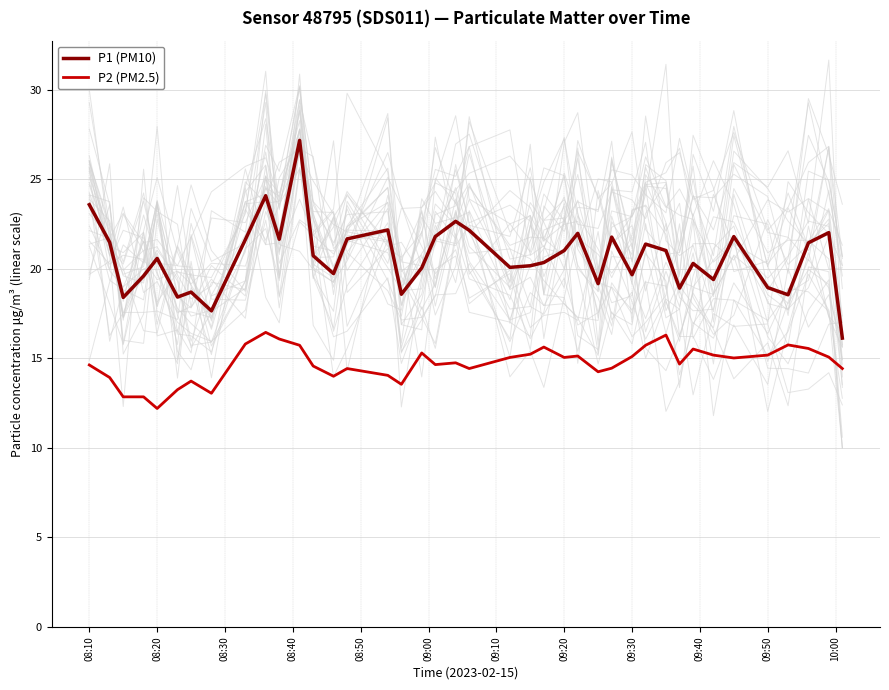

Reading right to left, what are all the values shown in this chart?

P1 (PM10): 16.1	22.0	21.4	18.6	18.9	21.8	19.4	20.3	18.9	21.0	21.4	19.7	21.8	19.2	22.0	21.0	20.4	20.2	20.1	22.1	22.6	21.8	20.1	18.6	22.2	21.7	19.7	20.7	27.2	21.6	24.1	21.6	17.6	18.7	18.4	20.6	19.6	18.4	21.5	23.6
P2 (PM2.5): 14.4	15.1	15.6	15.8	15.2	15.0	15.2	15.5	14.7	16.3	15.7	15.1	14.4	14.2	15.1	15.1	15.6	15.2	15.1	14.4	14.8	14.7	15.3	13.6	14.1	14.4	14.0	14.6	15.7	16.1	16.4	15.8	13.1	13.7	13.2	12.2	12.8	12.8	13.9	14.6